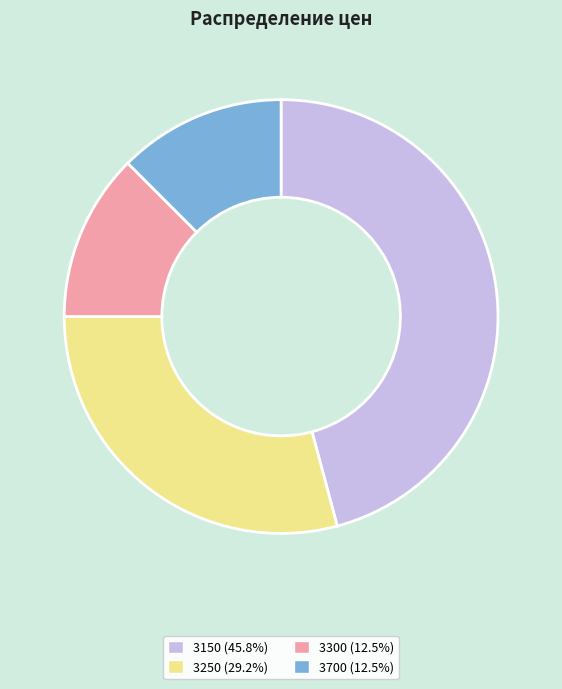

Is there any slice that represents more than half of the pie?

No